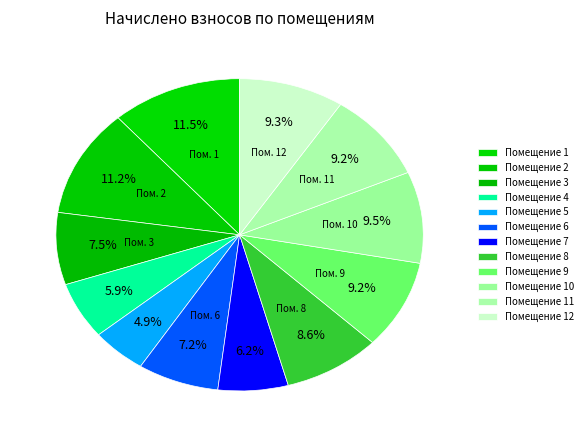

How many slices are in this pie chart?

12